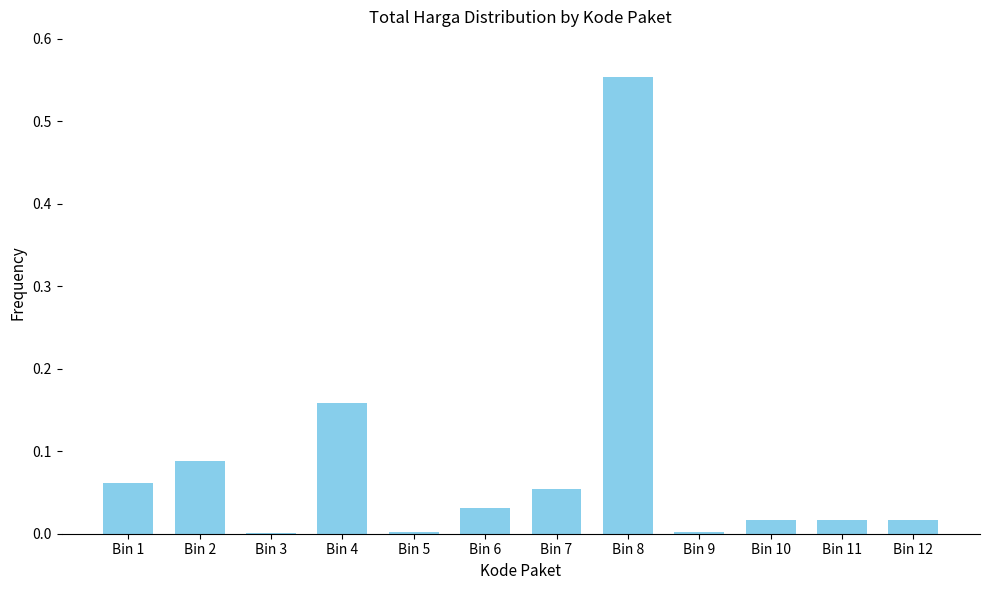

What is the change in value from Bin 6 to Bin 8?

+0.5